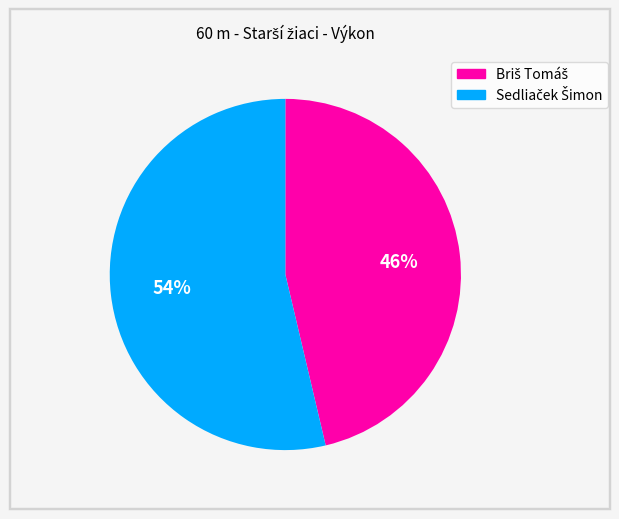

To the nearest percent, what is the average slice percentage?

50%